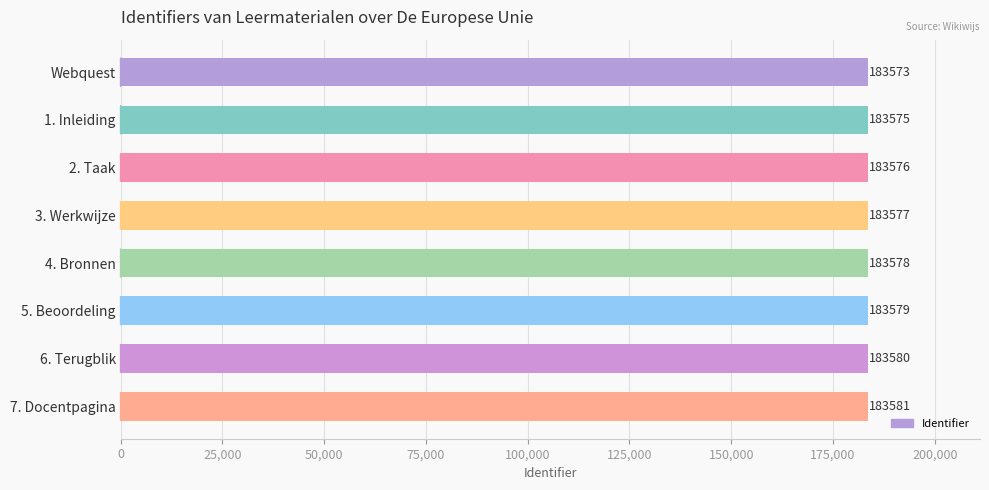

What position from the top is 6. Terugblik?

7